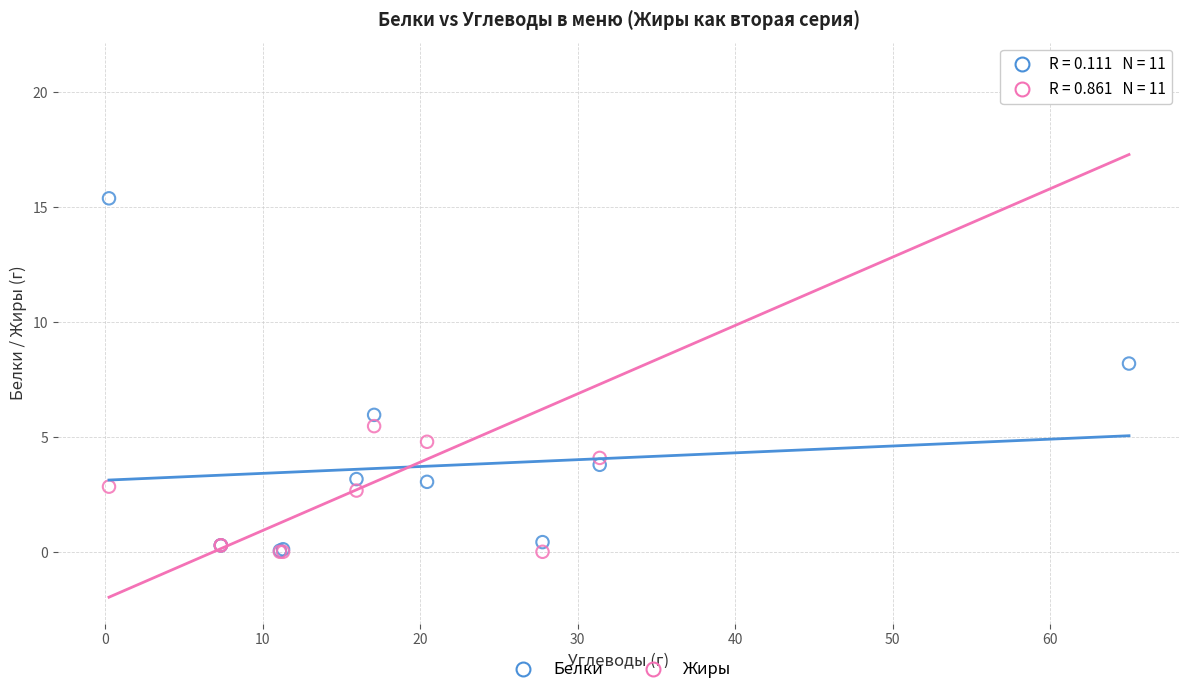

Across all series, what Y value is closest to 10?

8.2